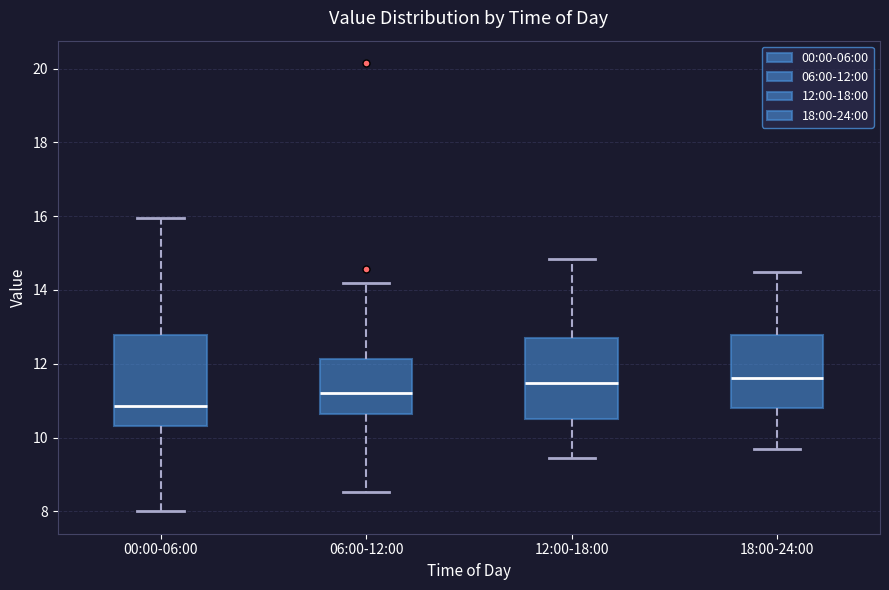

Reading left to right, read every box against the y-axis: the position of its median line, the range the box covers, and the ends of its whiskers. The values are not printed on the chart, so give them approximately, as read against the axis.

00:00-06:00: median 10.8, box 10.4 to 12.8, whiskers 8.0 to 16.0
06:00-12:00: median 11.2, box 10.6 to 12.2, whiskers 8.6 to 14.2
12:00-18:00: median 11.4, box 10.6 to 12.6, whiskers 9.4 to 14.8
18:00-24:00: median 11.6, box 10.8 to 12.8, whiskers 9.8 to 14.6